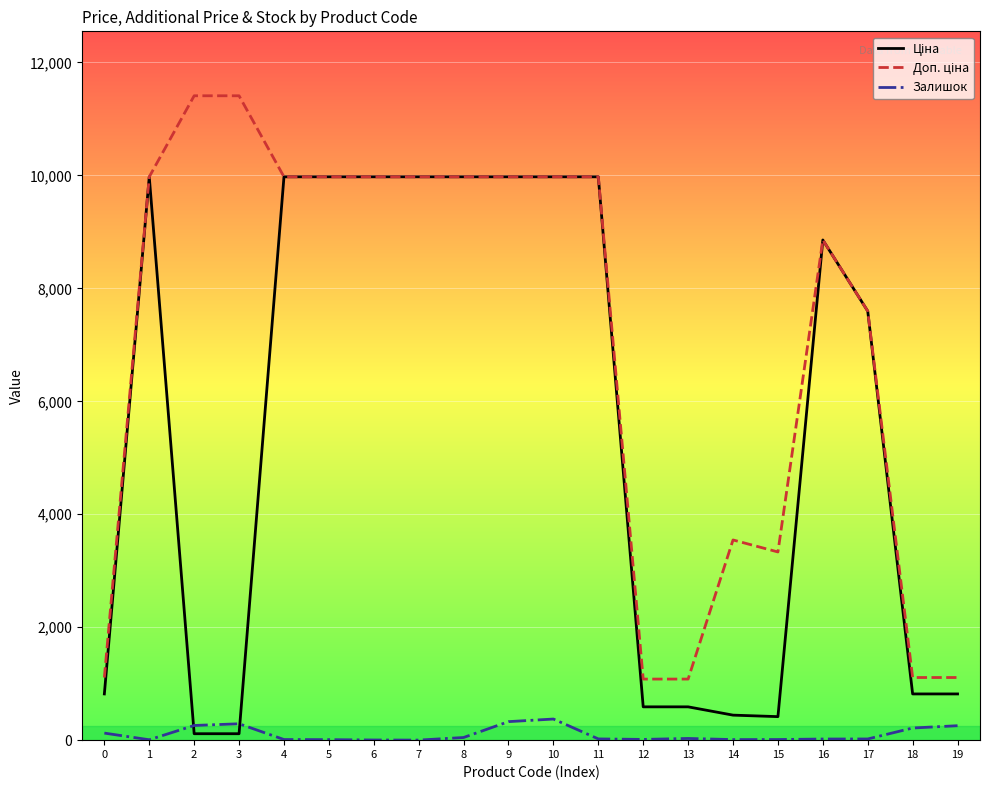

Is this an area chart (filled region under the line)?

No